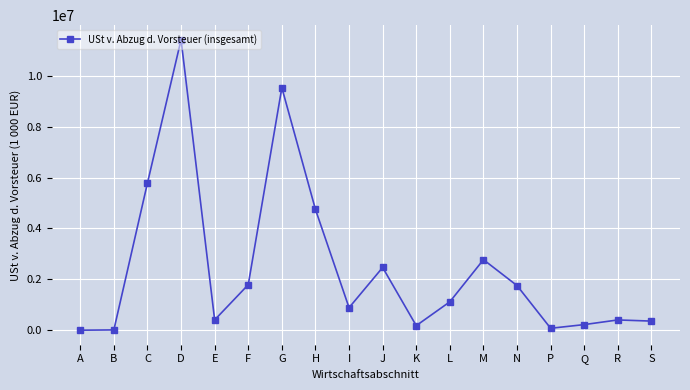

What is the change in value from K to S?

+179188